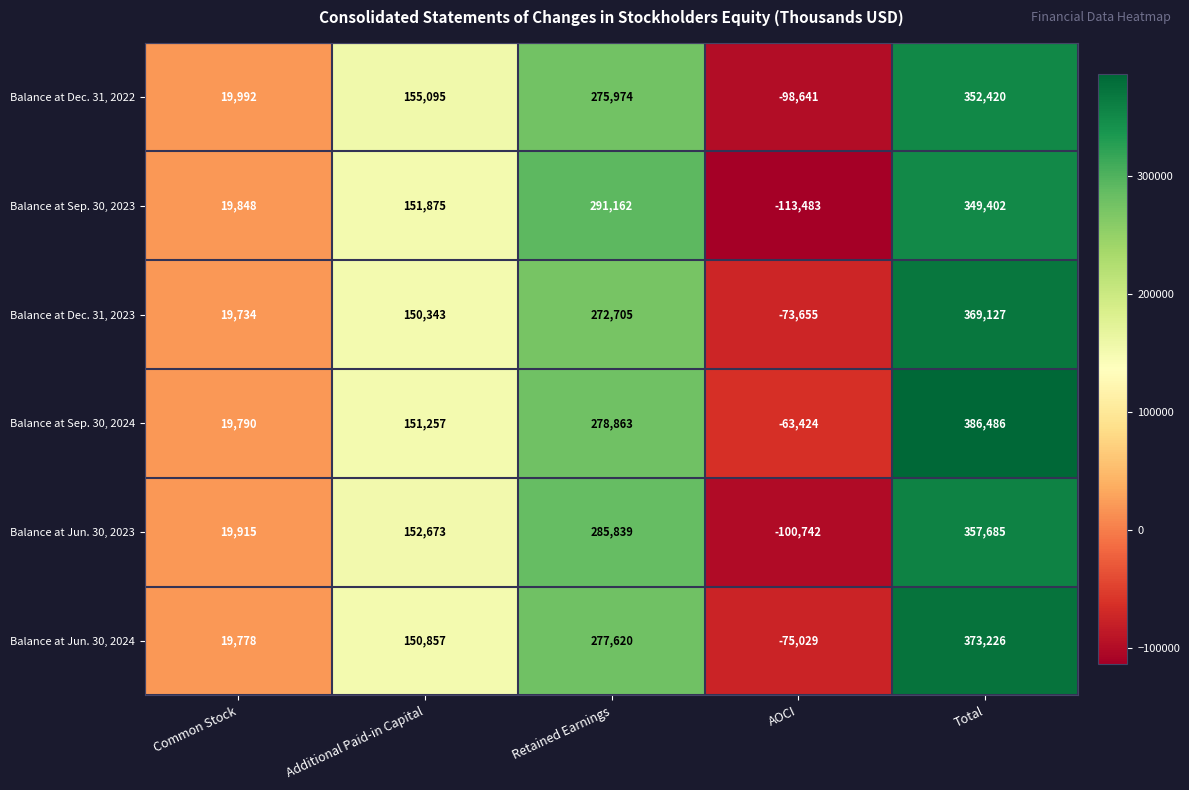

Rank the series by their maximum value, from highest to lowest.

Balance at Sep. 30, 2024, Balance at Jun. 30, 2024, Balance at Dec. 31, 2023, Balance at Jun. 30, 2023, Balance at Dec. 31, 2022, Balance at Sep. 30, 2023